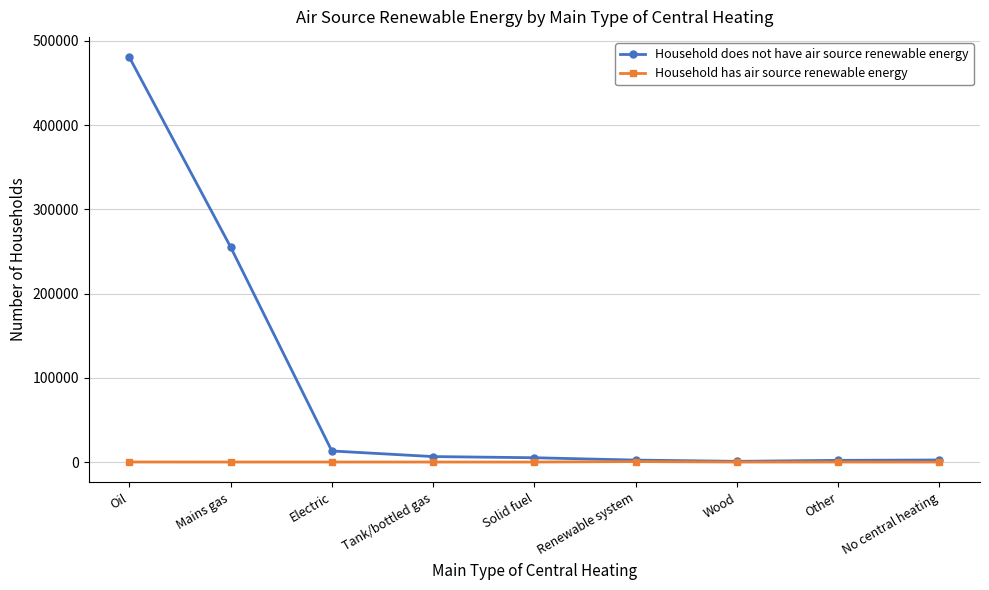

True or false: Household has air source renewable energy has more than 0 points higher than both neighbors.

True